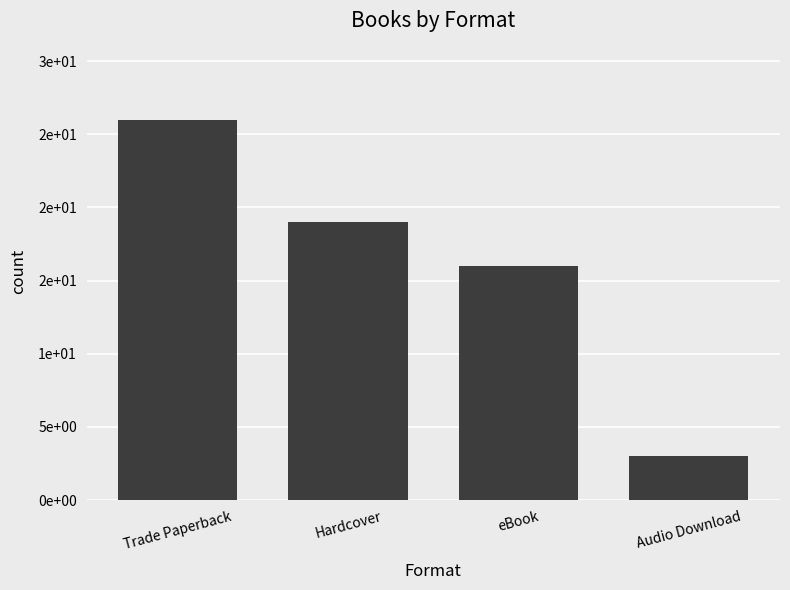

Does the chart contain any negative values?

No